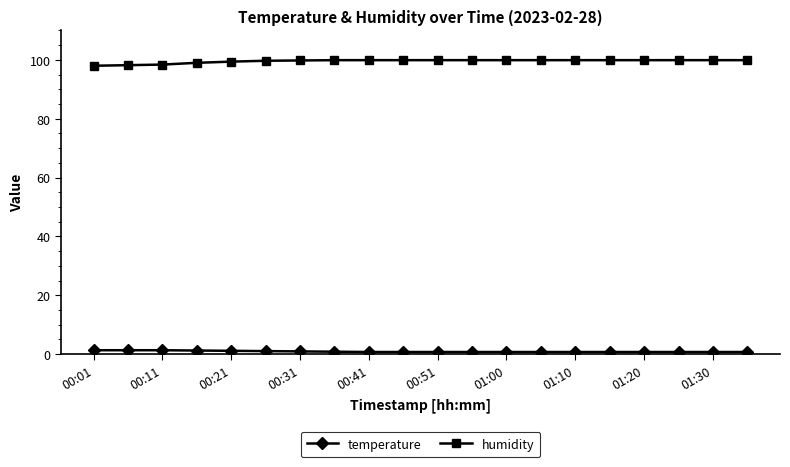

What is the minimum value for humidity?

98.0